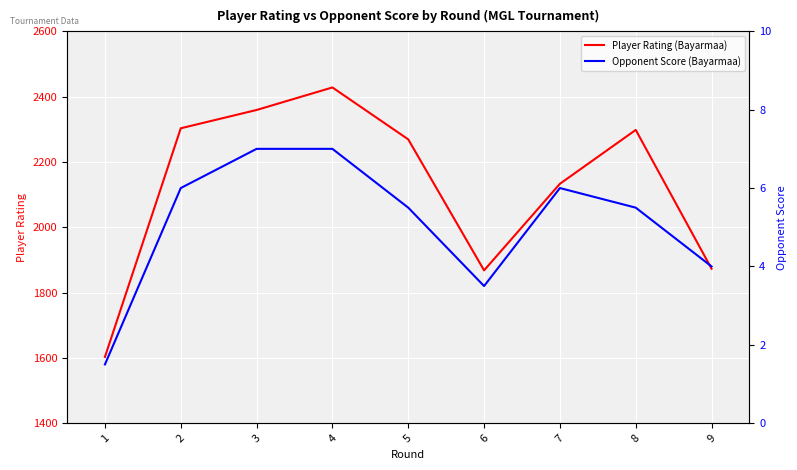

True or false: Opponent Score (Bayarmaa) and Player Rating (Bayarmaa) intersect in this chart.

False